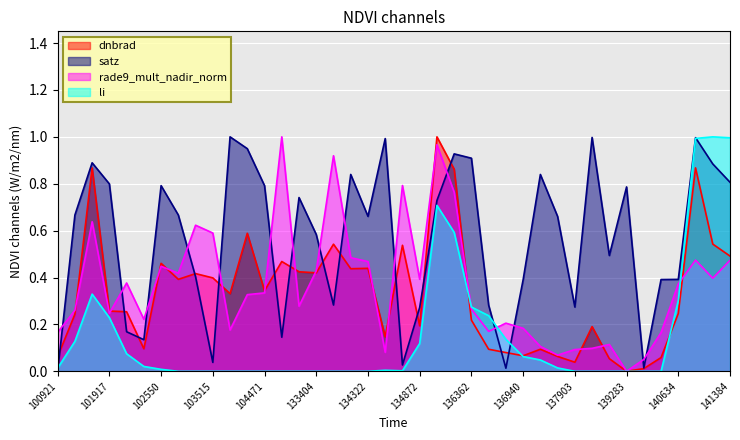

At which category does rade9_mult_nadir_norm reach its first local peak?

101805